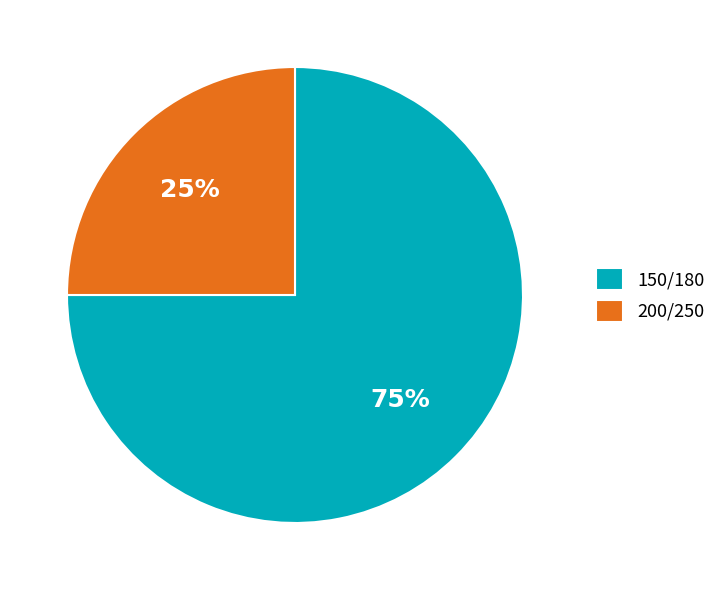

True or false: 200/250 accounts for 10% of the total.

False